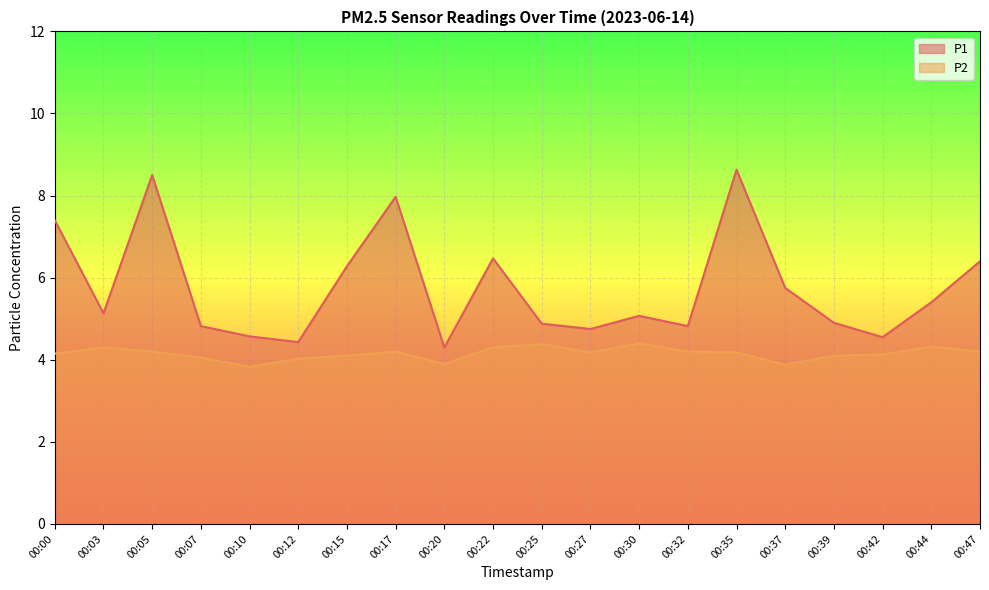

How many interior local peaks does the P1 series have?

5